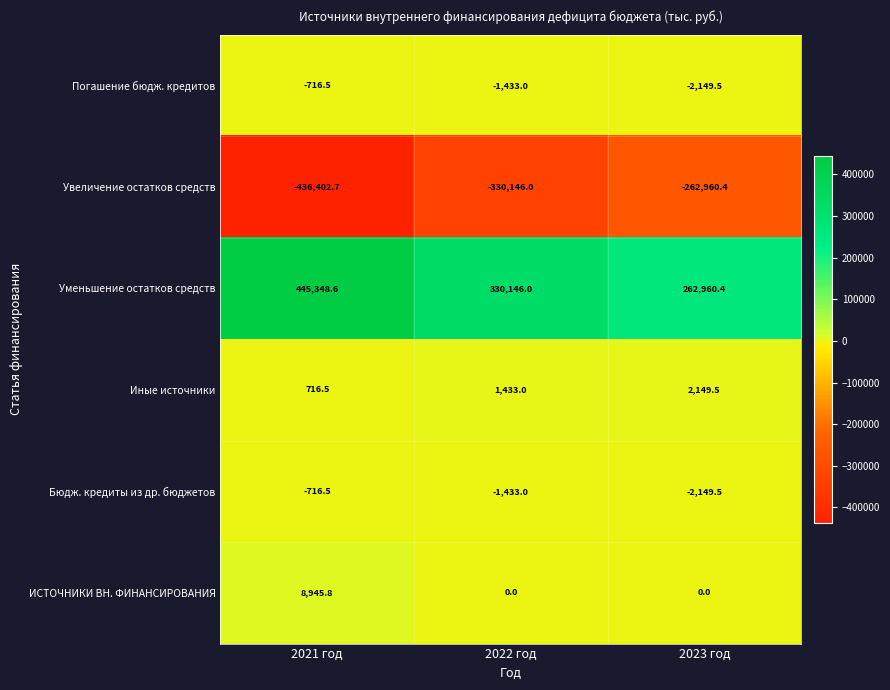

What is the total value across all series at 2023 год?

-2149.5